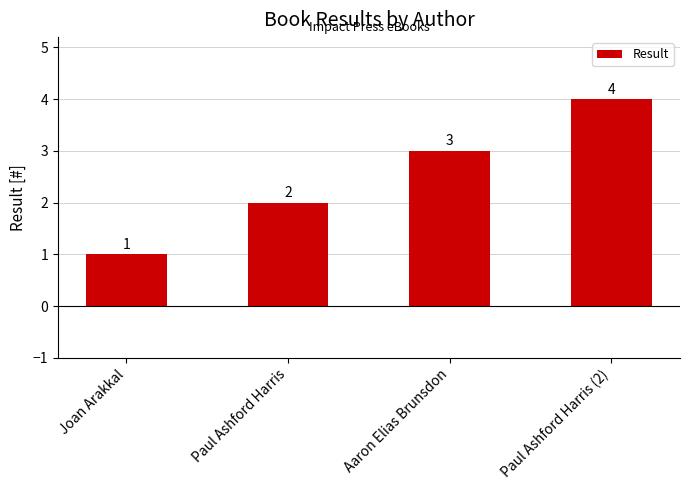

What is the sum of the values at Paul Ashford Harris (2) and Aaron Elias Brunsdon?

7